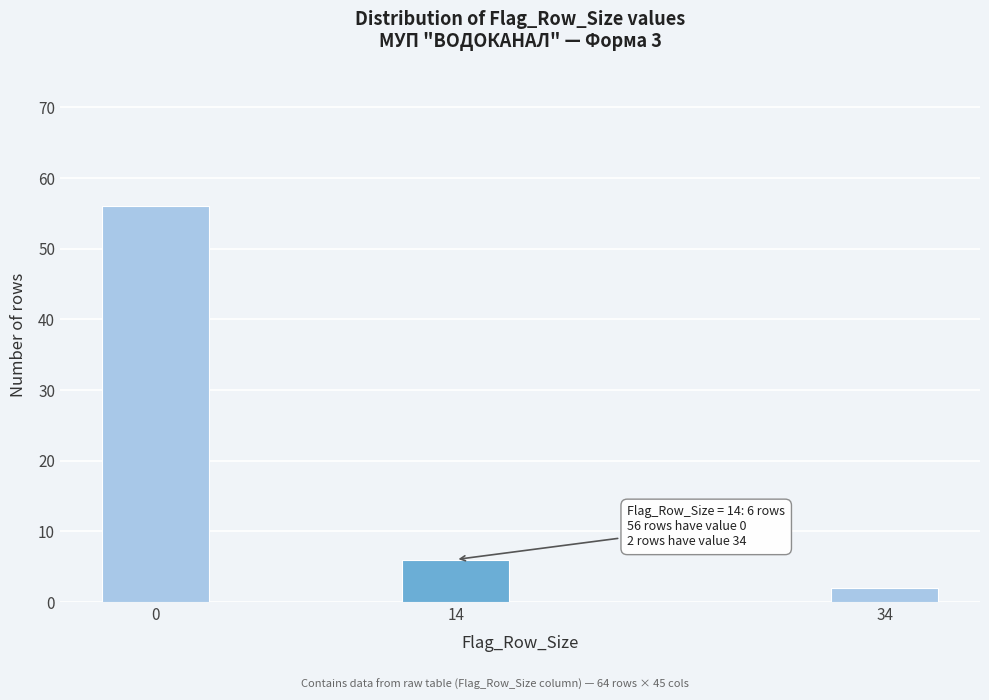

Reading left to right, extract all data points from this chart.

56	6	2